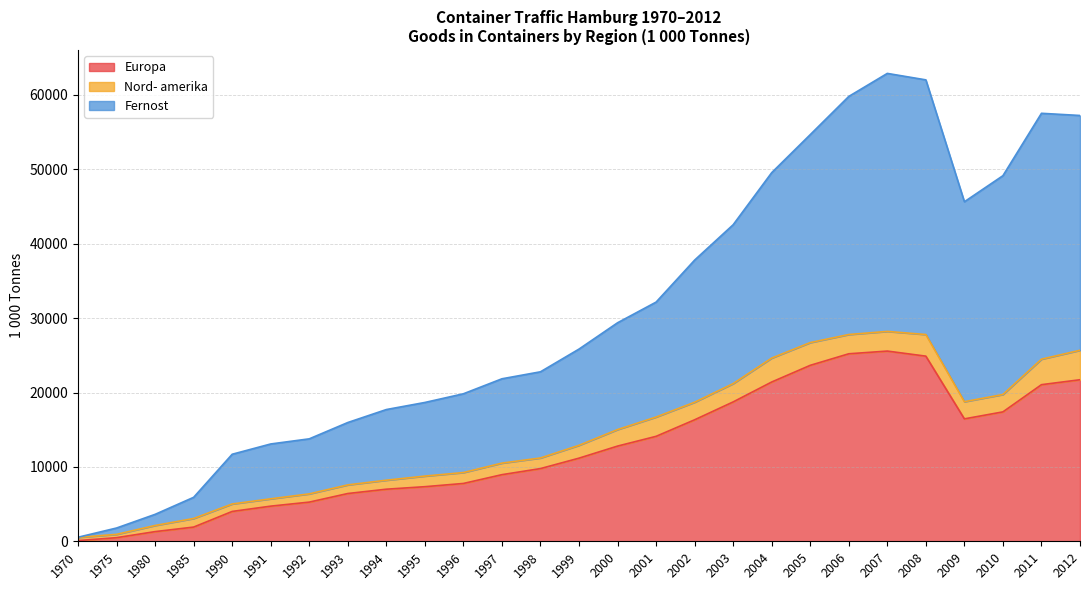

At which label does Fernost reach its minimum?

1970